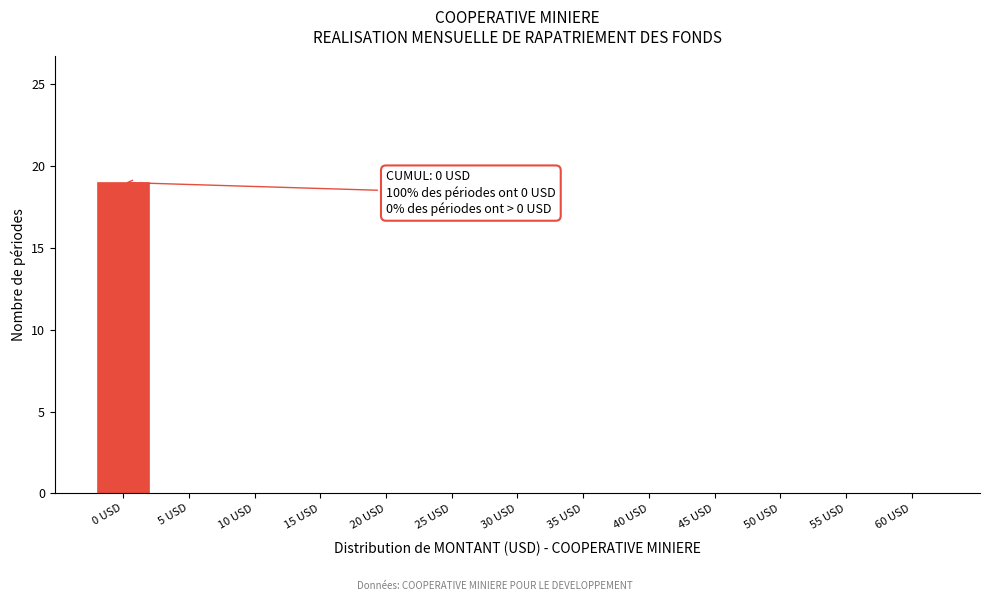

Reading left to right, what are all the values shown in this chart?

0 USD=19	5 USD=0	10 USD=0	15 USD=0	20 USD=0	25 USD=0	30 USD=0	35 USD=0	40 USD=0	45 USD=0	50 USD=0	55 USD=0	60 USD=0